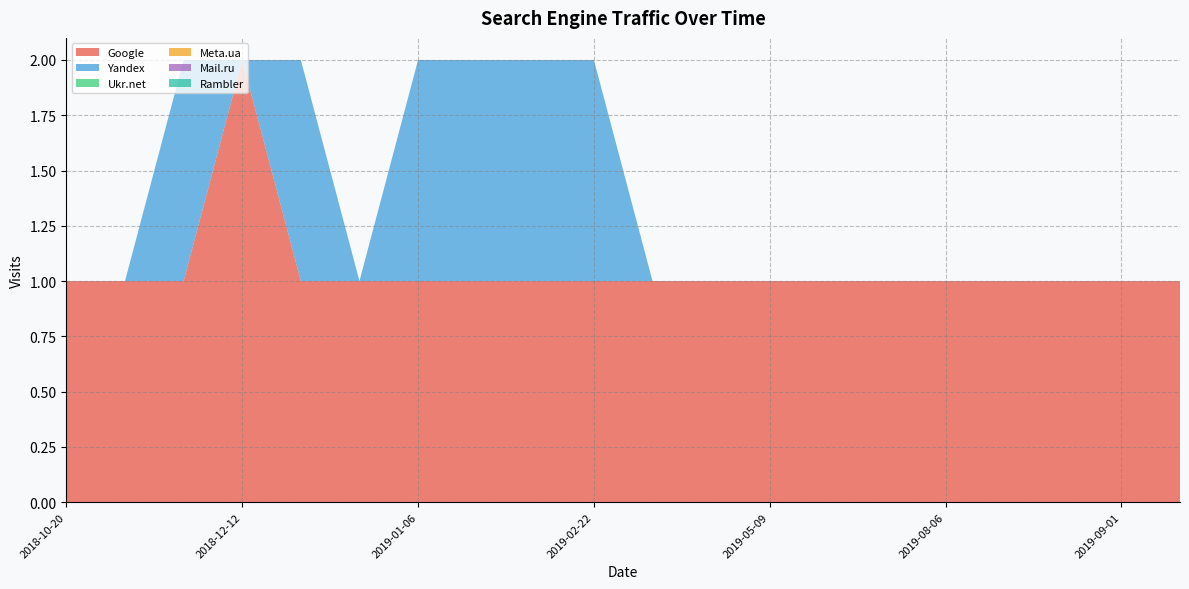

Reading left to right, list all the values displayed in this chart.

Google: 2018-10-20=1	2018-10-26=1	2018-10-30=1	2018-12-12=2	2018-12-30=1	2019-01-05=1	2019-01-06=1	2019-01-21=1	2019-02-20=1	2019-02-22=1	2019-03-14=1	2019-04-15=1	2019-05-09=1	2019-06-20=1	2019-07-09=1	2019-08-06=1	2019-08-16=1	2019-08-28=1	2019-09-01=1	2019-09-18=1
Yandex: 2018-10-20=0	2018-10-26=0	2018-10-30=1	2018-12-12=0	2018-12-30=1	2019-01-05=0	2019-01-06=1	2019-01-21=1	2019-02-20=1	2019-02-22=1	2019-03-14=0	2019-04-15=0	2019-05-09=0	2019-06-20=0	2019-07-09=0	2019-08-06=0	2019-08-16=0	2019-08-28=0	2019-09-01=0	2019-09-18=0
Ukr.net: 2018-10-20=0	2018-10-26=0	2018-10-30=0	2018-12-12=0	2018-12-30=0	2019-01-05=0	2019-01-06=0	2019-01-21=0	2019-02-20=0	2019-02-22=0	2019-03-14=0	2019-04-15=0	2019-05-09=0	2019-06-20=0	2019-07-09=0	2019-08-06=0	2019-08-16=0	2019-08-28=0	2019-09-01=0	2019-09-18=0
Meta.ua: 2018-10-20=0	2018-10-26=0	2018-10-30=0	2018-12-12=0	2018-12-30=0	2019-01-05=0	2019-01-06=0	2019-01-21=0	2019-02-20=0	2019-02-22=0	2019-03-14=0	2019-04-15=0	2019-05-09=0	2019-06-20=0	2019-07-09=0	2019-08-06=0	2019-08-16=0	2019-08-28=0	2019-09-01=0	2019-09-18=0
Mail.ru: 2018-10-20=0	2018-10-26=0	2018-10-30=0	2018-12-12=0	2018-12-30=0	2019-01-05=0	2019-01-06=0	2019-01-21=0	2019-02-20=0	2019-02-22=0	2019-03-14=0	2019-04-15=0	2019-05-09=0	2019-06-20=0	2019-07-09=0	2019-08-06=0	2019-08-16=0	2019-08-28=0	2019-09-01=0	2019-09-18=0
Rambler: 2018-10-20=0	2018-10-26=0	2018-10-30=0	2018-12-12=0	2018-12-30=0	2019-01-05=0	2019-01-06=0	2019-01-21=0	2019-02-20=0	2019-02-22=0	2019-03-14=0	2019-04-15=0	2019-05-09=0	2019-06-20=0	2019-07-09=0	2019-08-06=0	2019-08-16=0	2019-08-28=0	2019-09-01=0	2019-09-18=0